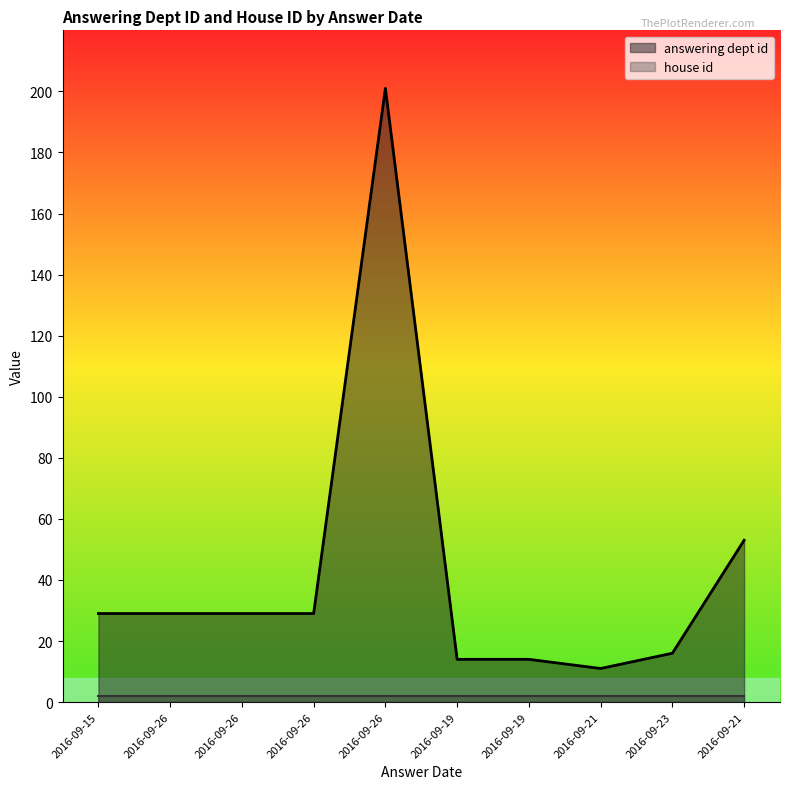

Where does the data first go above 29?

2016-09-26